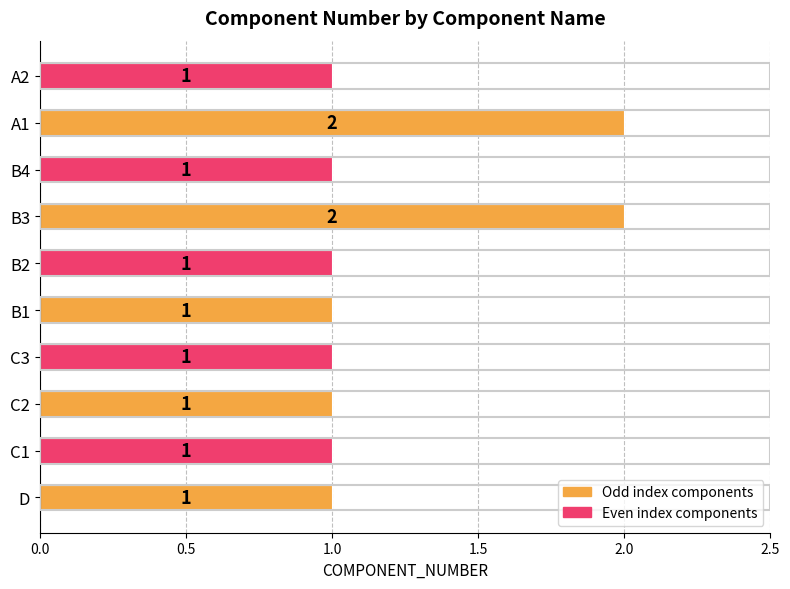

Reading bottom to top, list all the values displayed in this chart.

D=1	C1=1	C2=1	C3=1	B1=1	B2=1	B3=2	B4=1	A1=2	A2=1